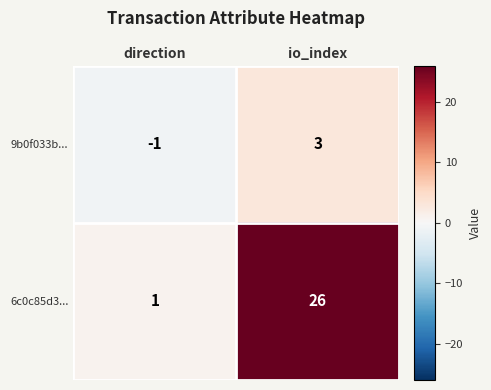

Between direction and io_index, which series saw the biggest shift?

6c0c85d3...